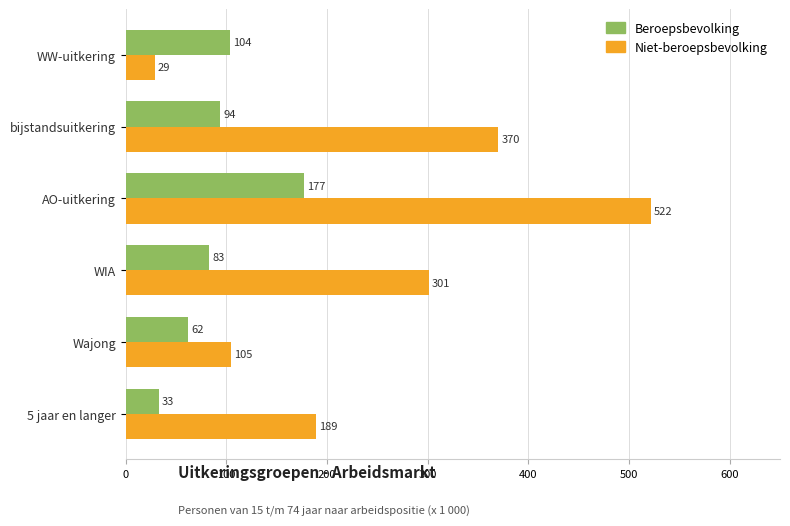

The Niet-beroepsbevolking series shows 565 at bijstandsuitkering. True or false?

False